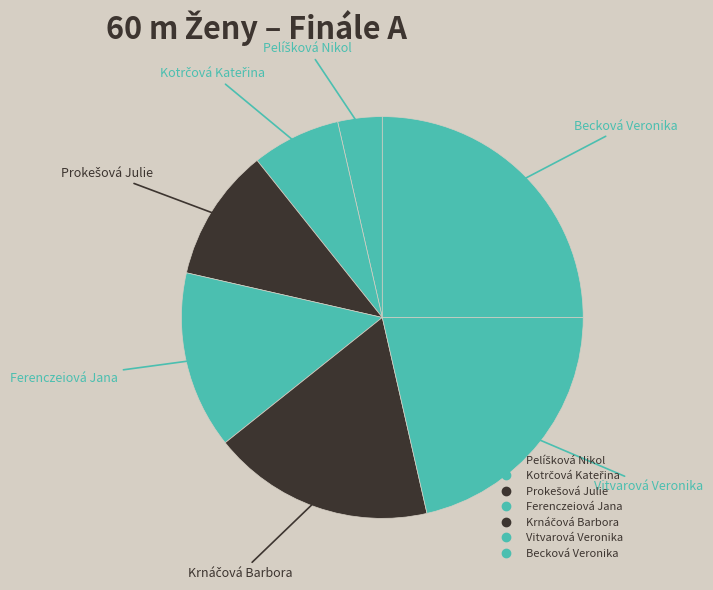

True or false: Becková Veronika accounts for 25% of the total.

True